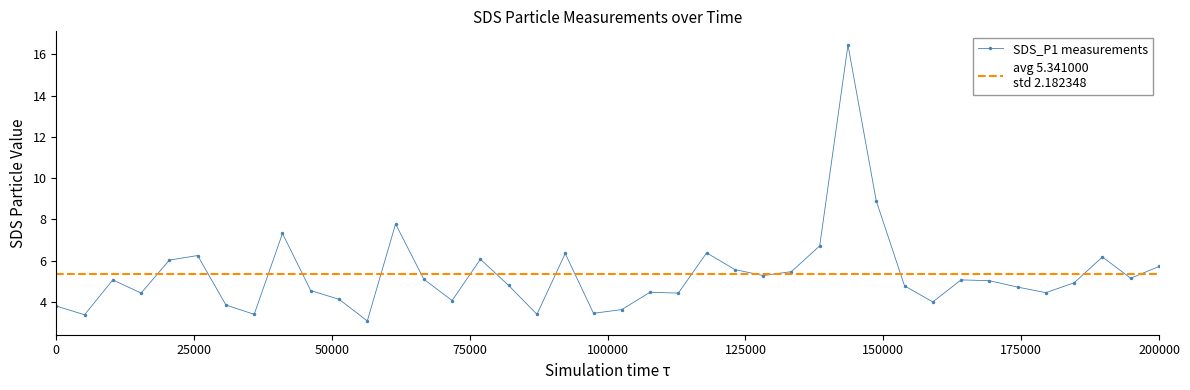

What is the lowest value of the SDS_P1 measurements series?

3.1